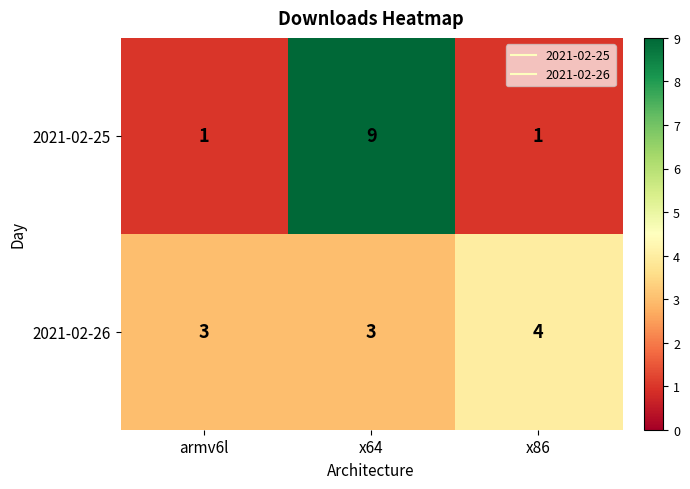

Which series changed the most between armv6l and x86?

2021-02-26